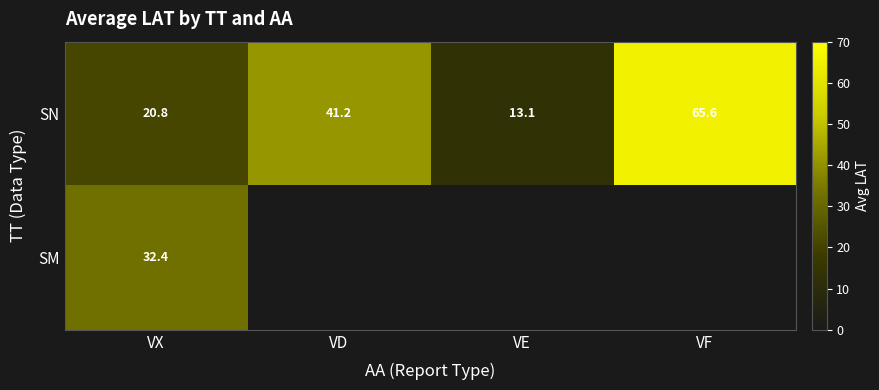

The SN series shows 7.7 at VE. True or false?

False